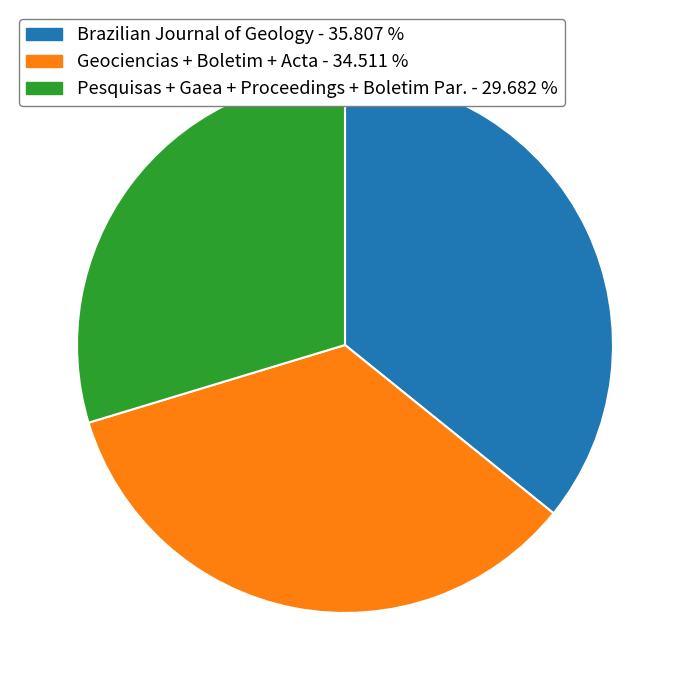

How many segments does this pie chart have?

3